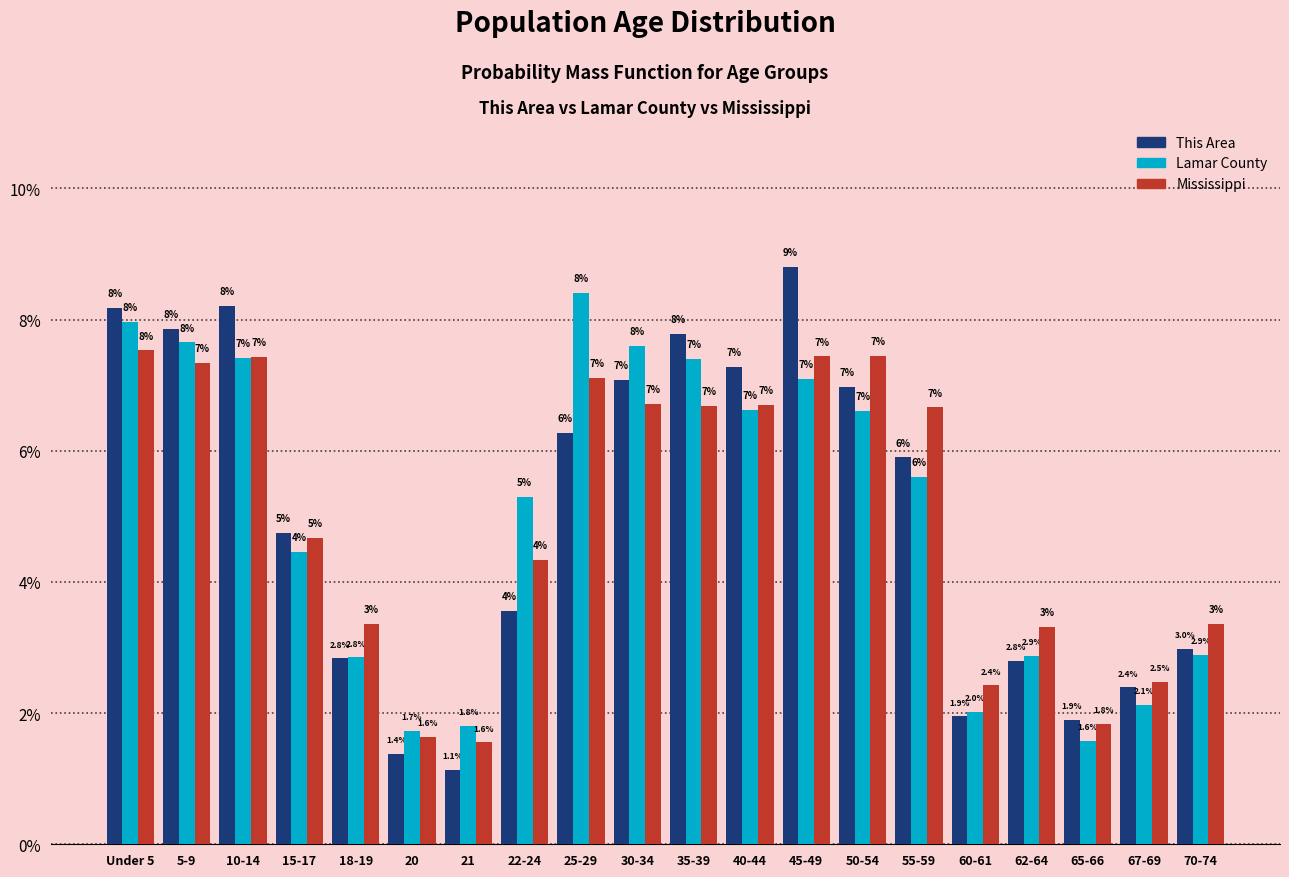

Which series has the largest range (max minus min)?

This Area